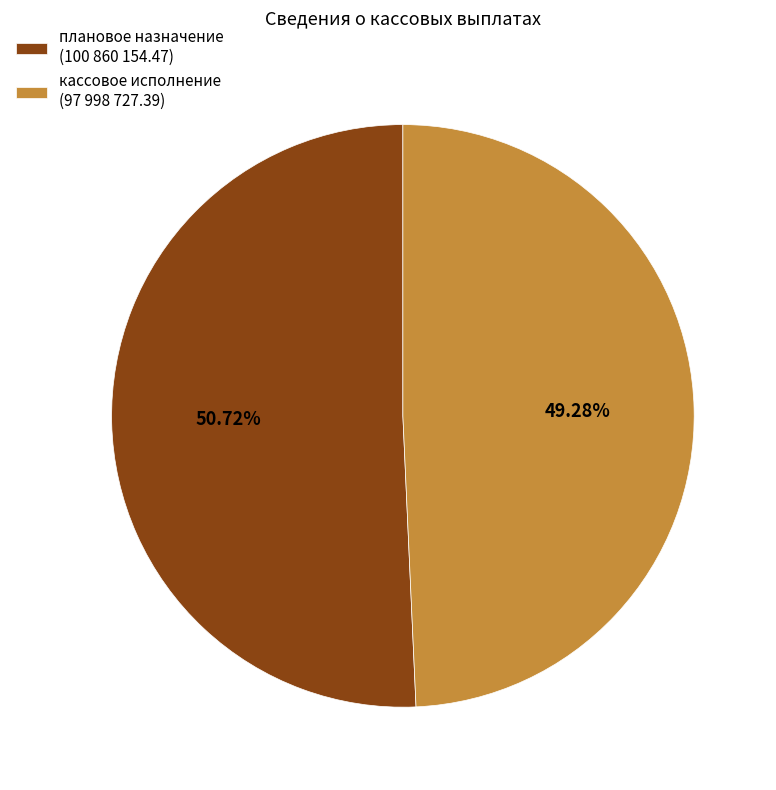

True or false: кассовое исполнение accounts for 63% of the total.

False